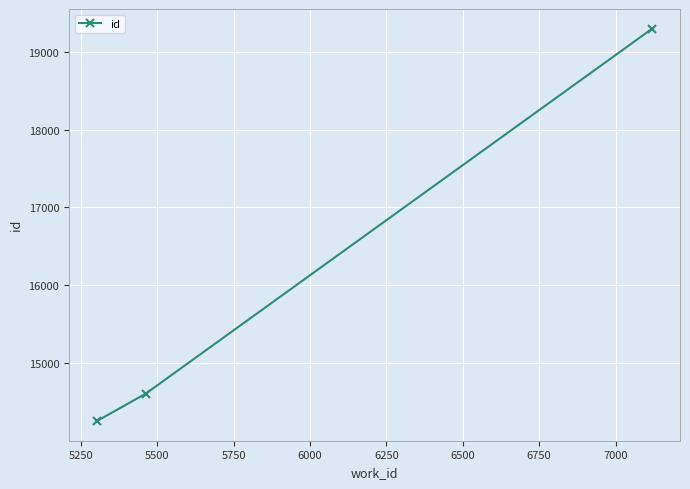

What is the average value?

16054